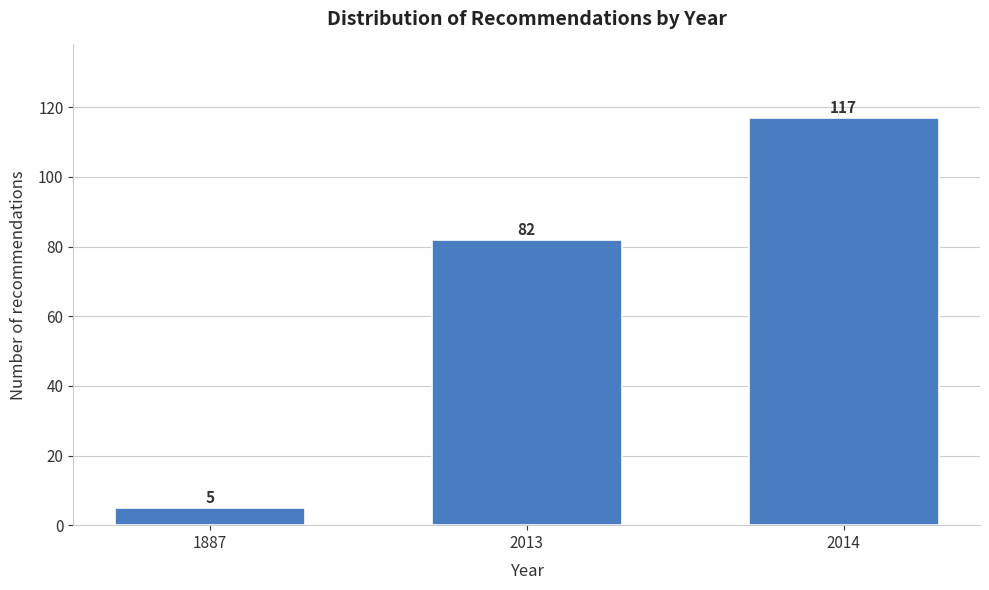

Reading left to right, extract all data points from this chart.

1887=5	2013=82	2014=117